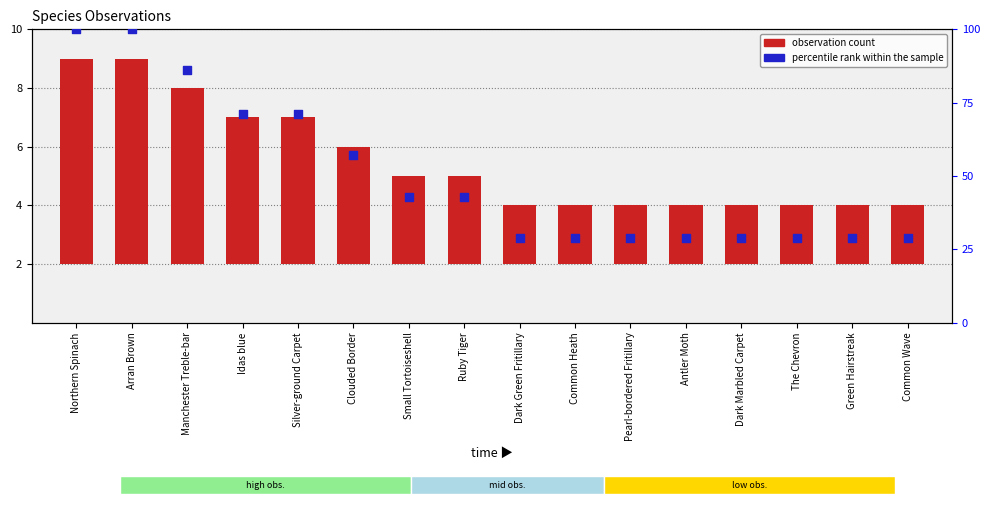

At which category is the sum across all series the highest?

Northern Spinach